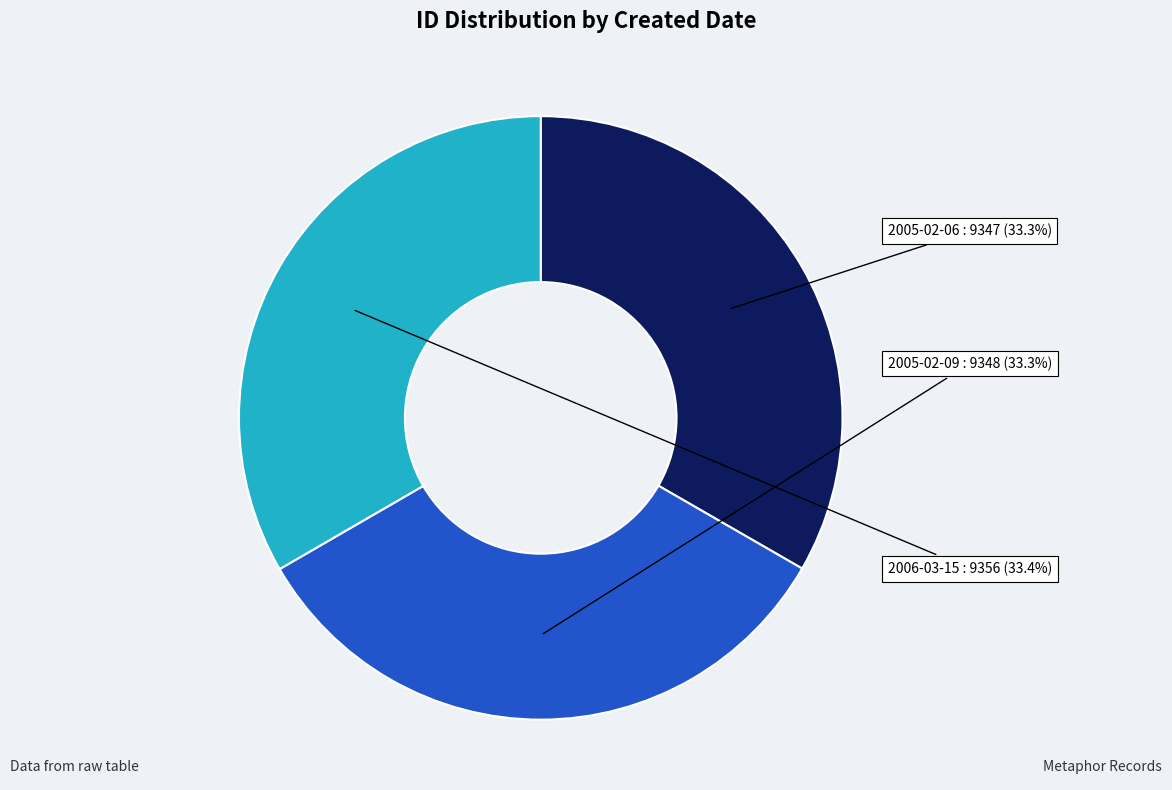

What is the ratio of the value at 2006-03-15 to the value at 2005-02-09?

1.0